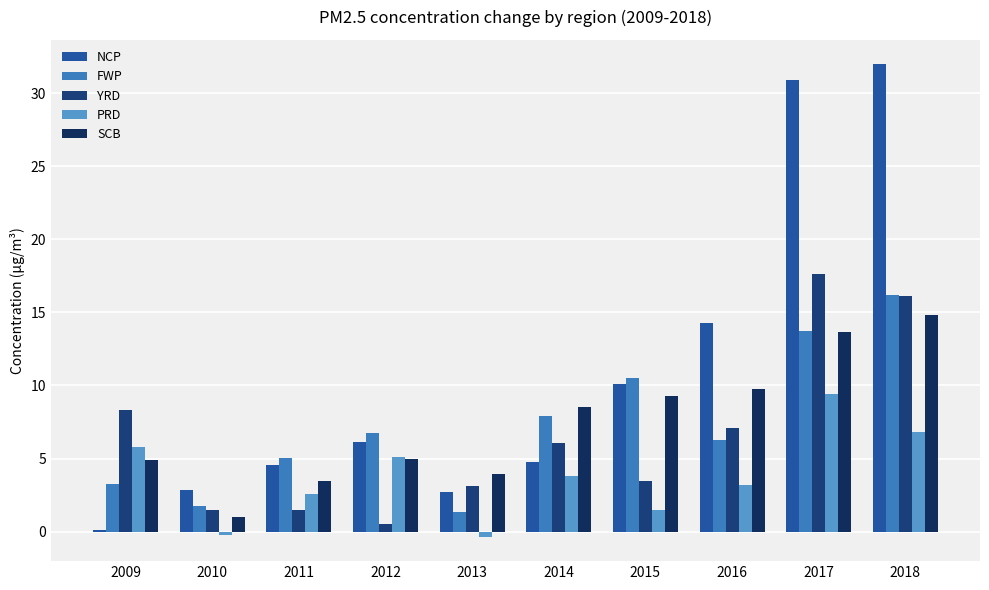

Where does the NCP series first go above 6?

2012